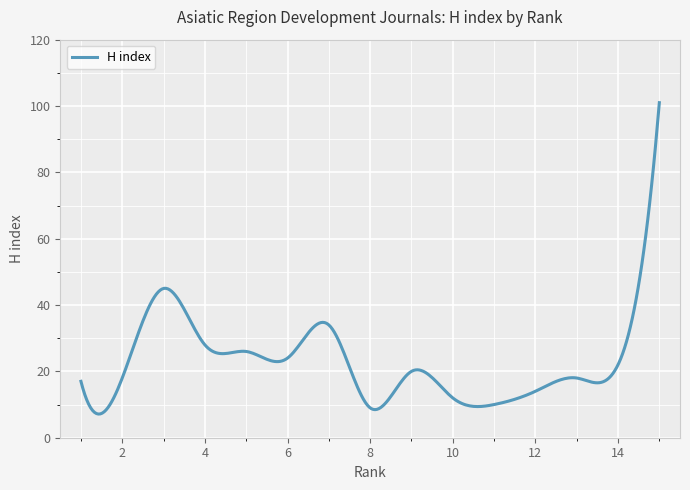

What is the smallest value displayed?

7.1